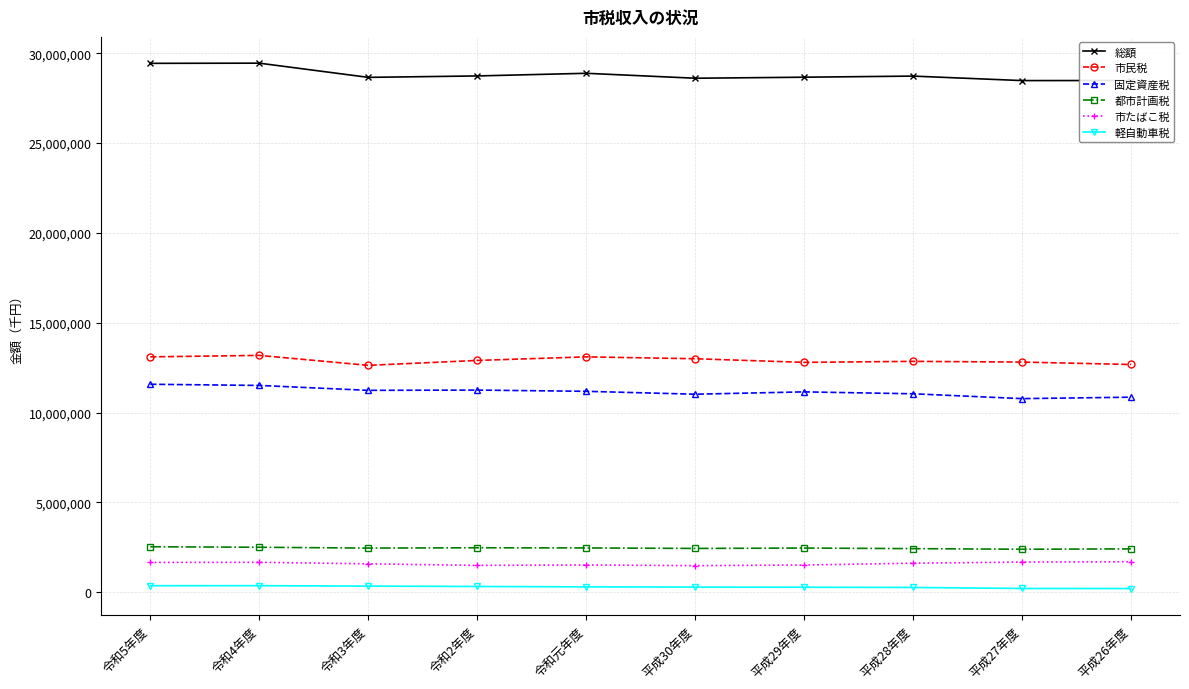

What is the average value of the 市民税 series?

12904037